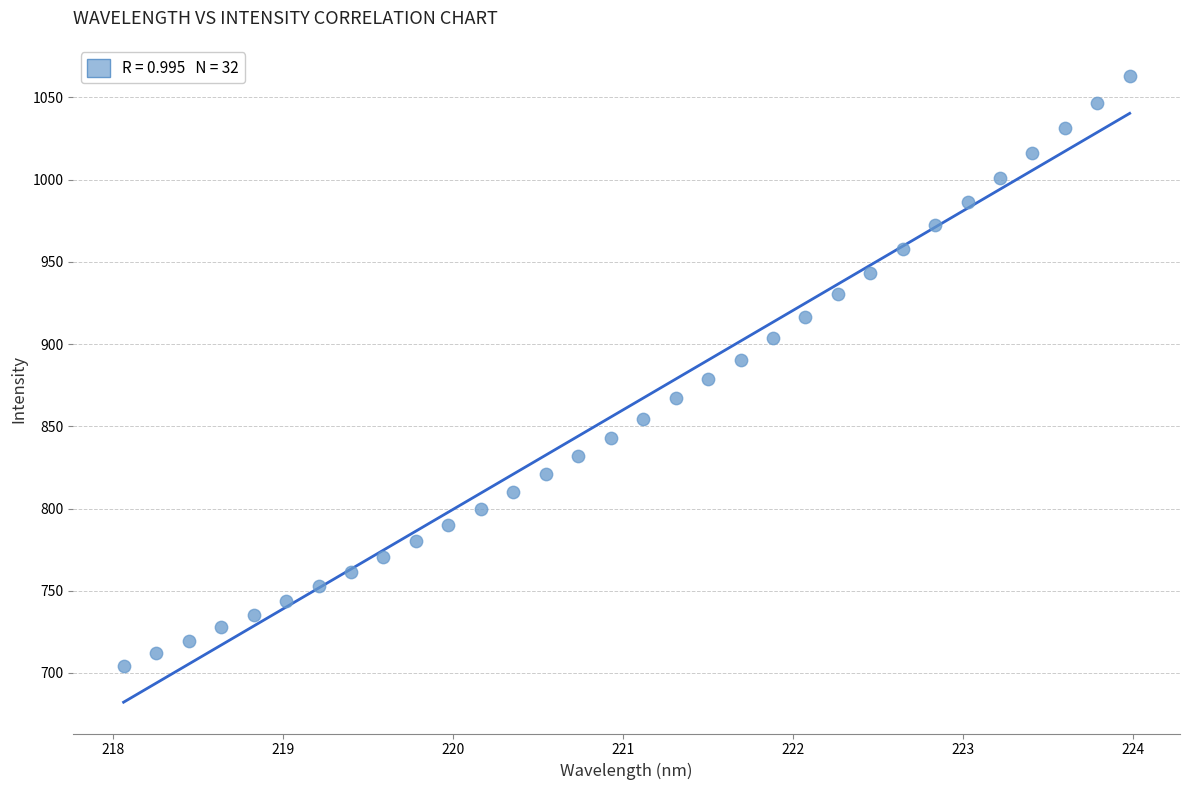

What is the range of X values (max minus min)?

5.9